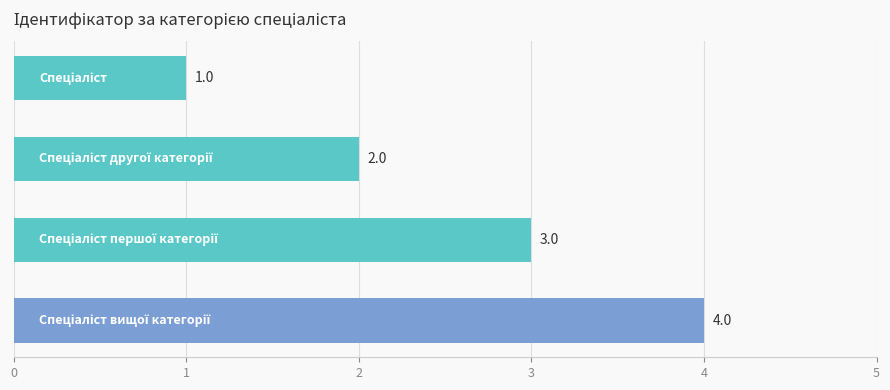

Are the bars grouped side by side (vs. stacked)?

No